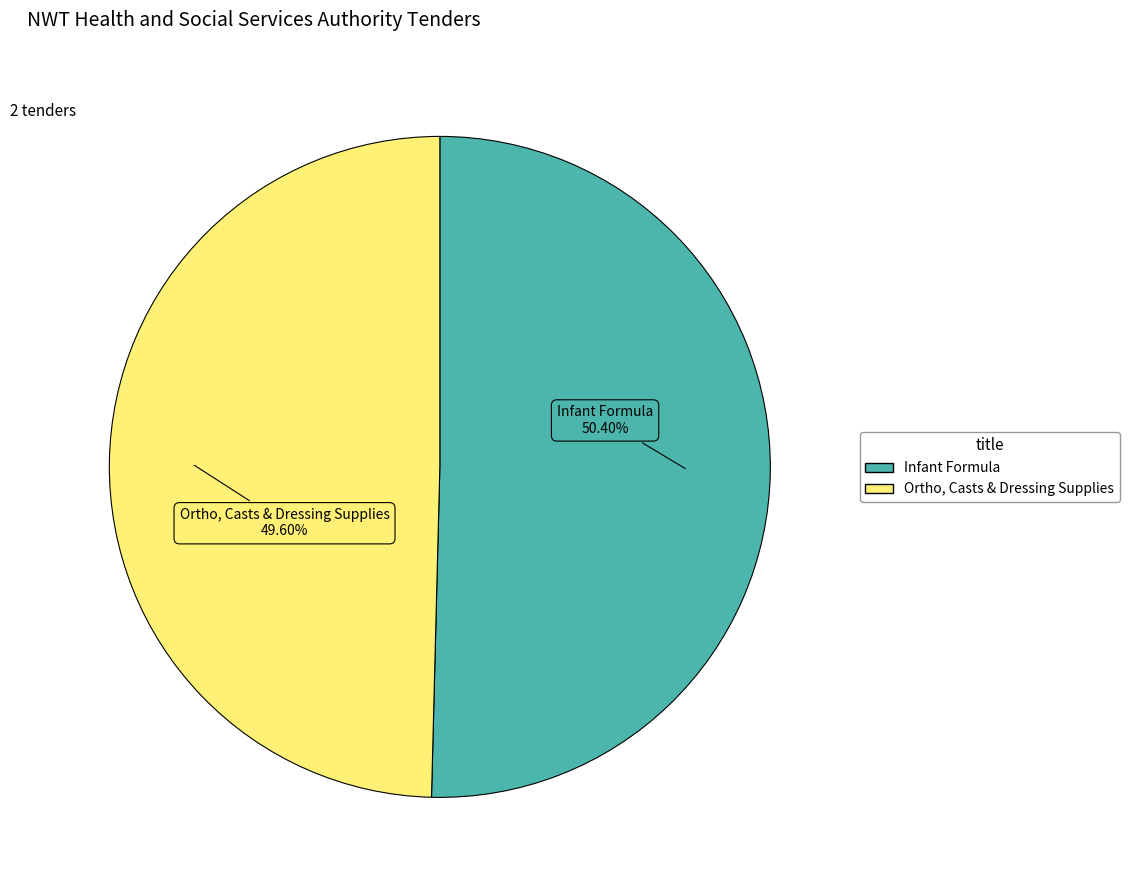

What is the smallest slice in the pie chart?

Ortho, Casts & Dressing Supplies